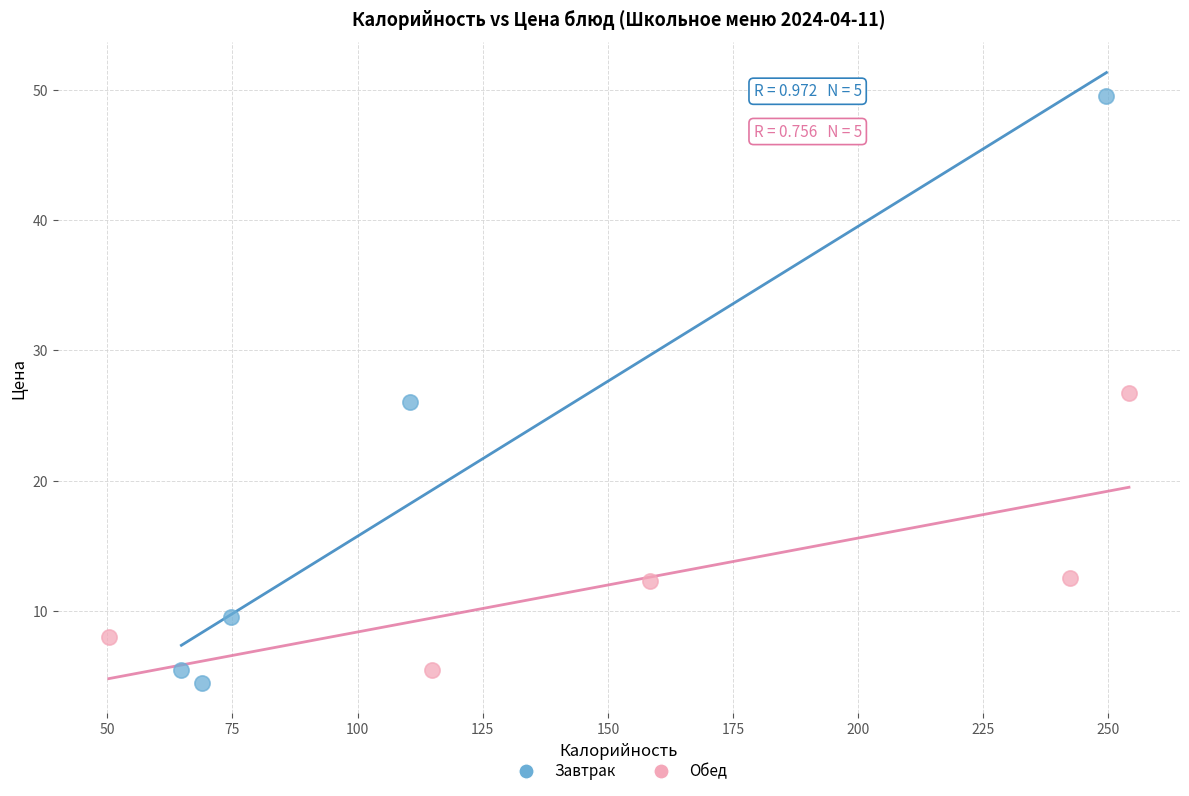

Which series reaches the minimum Y coordinate?

Завтрак